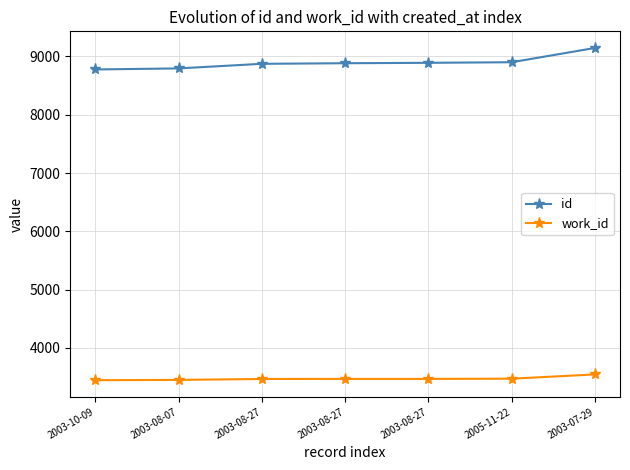

Count the number of data series in this chart.

2